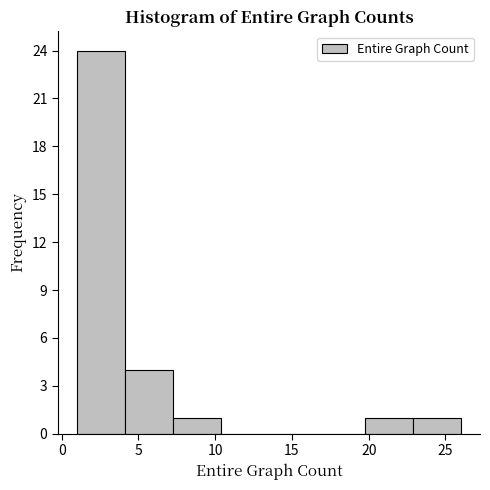

Reading left to right, transcribe this chart: for each bar, give the range it covers on the x-axis and its height. Neither the bar edges nor the heights are printed on the chart, so give them approximately, as read against the axes.

1.0 to 4.0: 24
4.0 to 7.5: 4
7.5 to 10.5: 1
10.5 to 13.5: 0
13.5 to 16.5: 0
16.5 to 20.0: 0
20.0 to 23.0: 1
23.0 to 26.0: 1